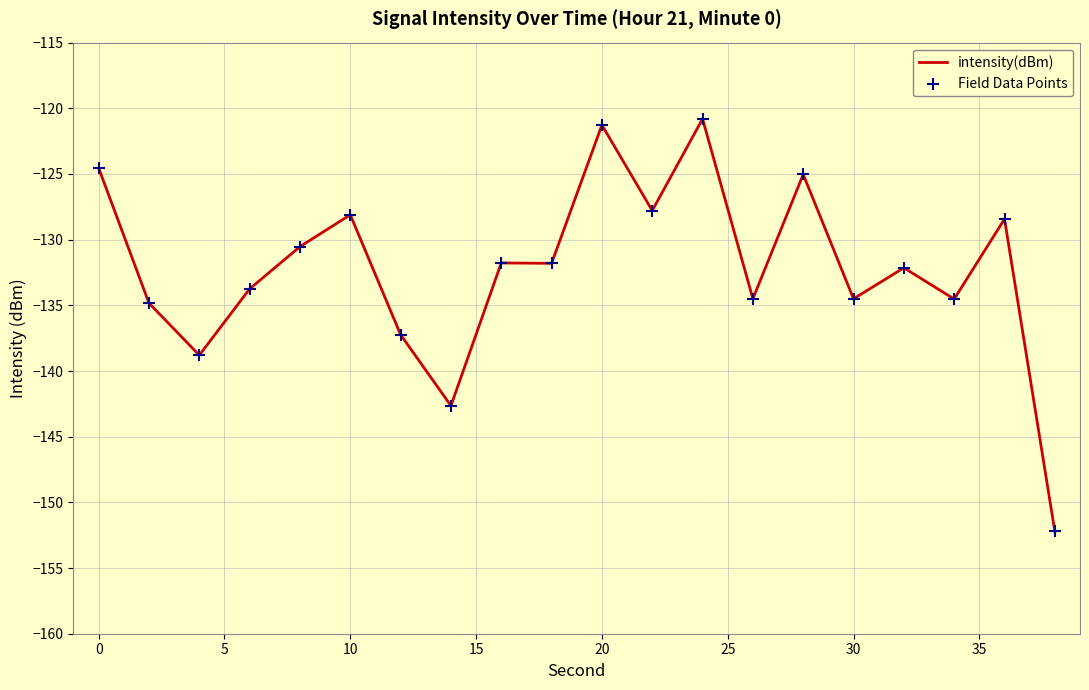

What is the smallest value displayed?

-152.2